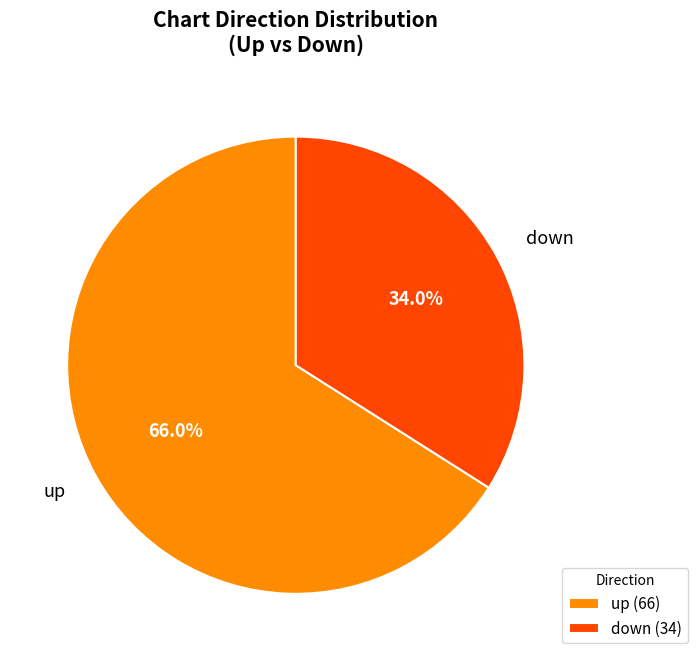

What is the ratio of the value at up to the value at down?

1.9